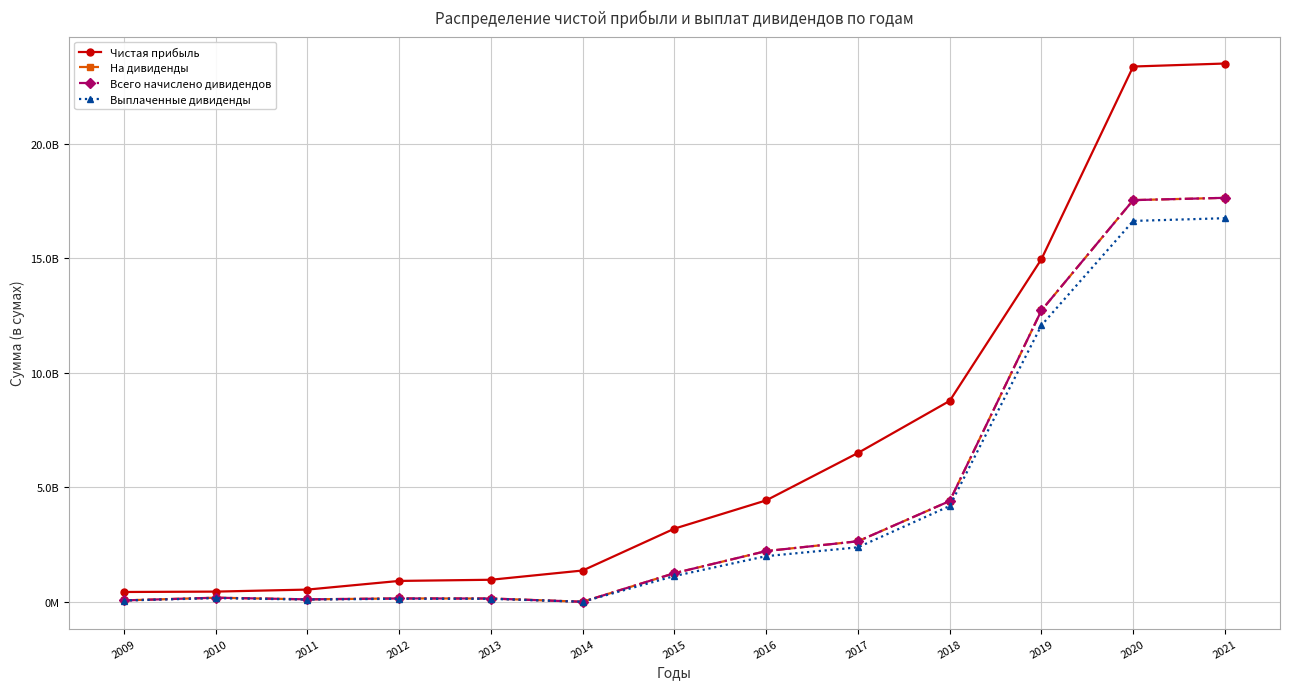

Does the chart have visible grid lines?

Yes